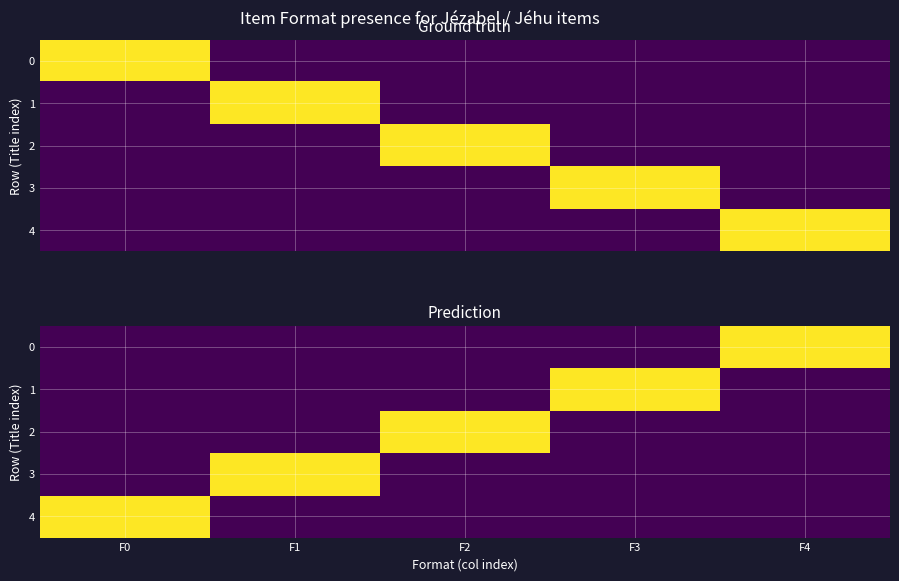

What is the spread (max minus min) of values at F0?

1